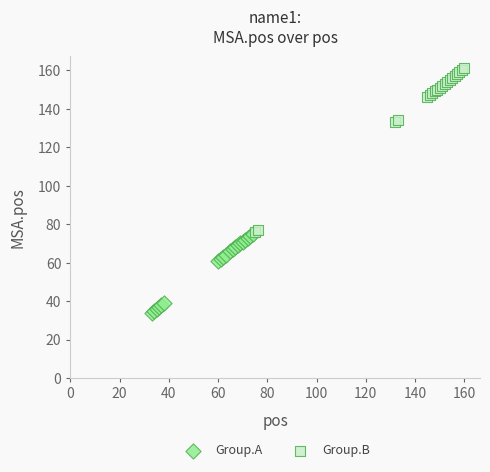

Which series contains the highest Y value?

Group.B